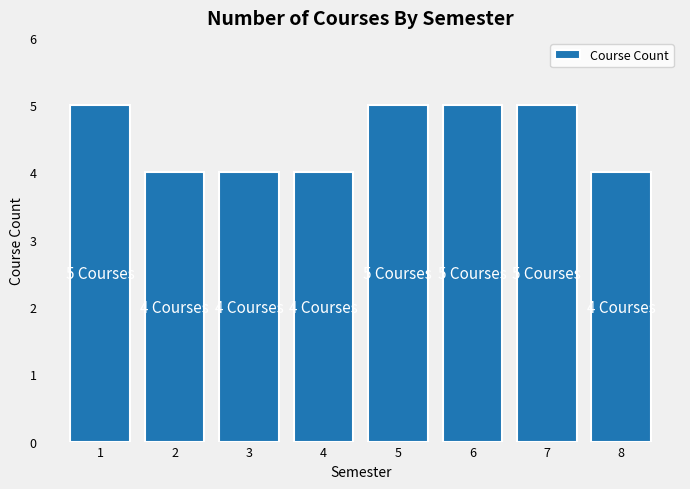

Reading left to right, list all the values displayed in this chart.

5	4	4	4	5	5	5	4